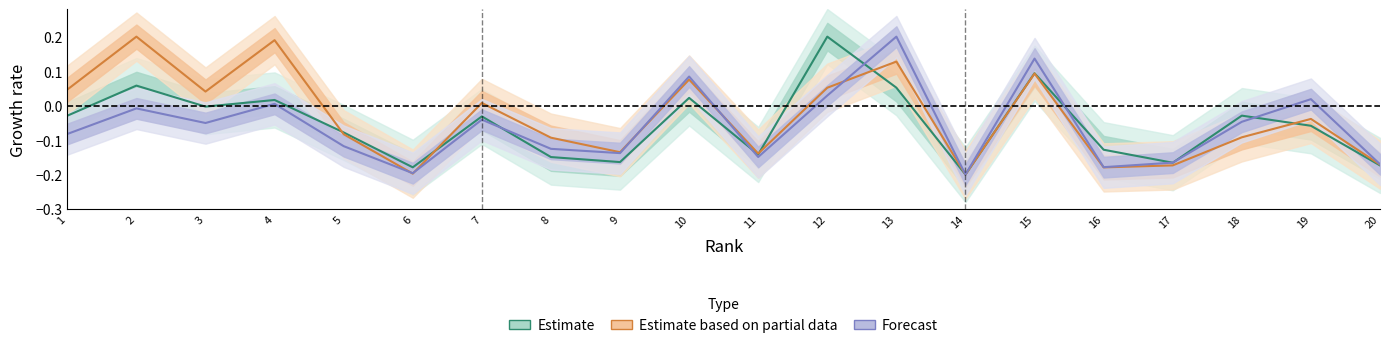

Reading left to right, what are all the values shown in this chart?

Estimate: -0.0	0.1	-0.0	0.0	-0.1	-0.2	-0.0	-0.1	-0.2	0.0	-0.1	0.2	0.1	-0.2	0.1	-0.1	-0.2	-0.0	-0.1	-0.2
Estimate based on partial data: 0.0	0.2	0.0	0.2	-0.1	-0.2	0.0	-0.1	-0.1	0.1	-0.1	0.1	0.1	-0.2	0.1	-0.2	-0.2	-0.1	-0.0	-0.2
Forecast: -0.1	-0.0	-0.1	0.0	-0.1	-0.2	-0.0	-0.1	-0.1	0.1	-0.1	0.0	0.2	-0.2	0.1	-0.2	-0.2	-0.0	0.0	-0.2